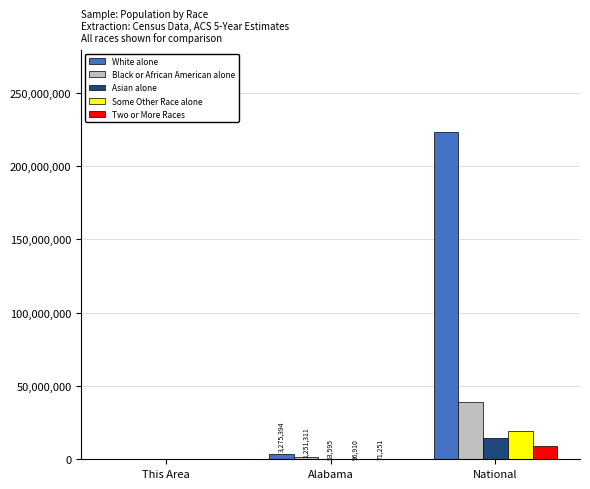

Which series changed the most between Alabama and National?

White alone